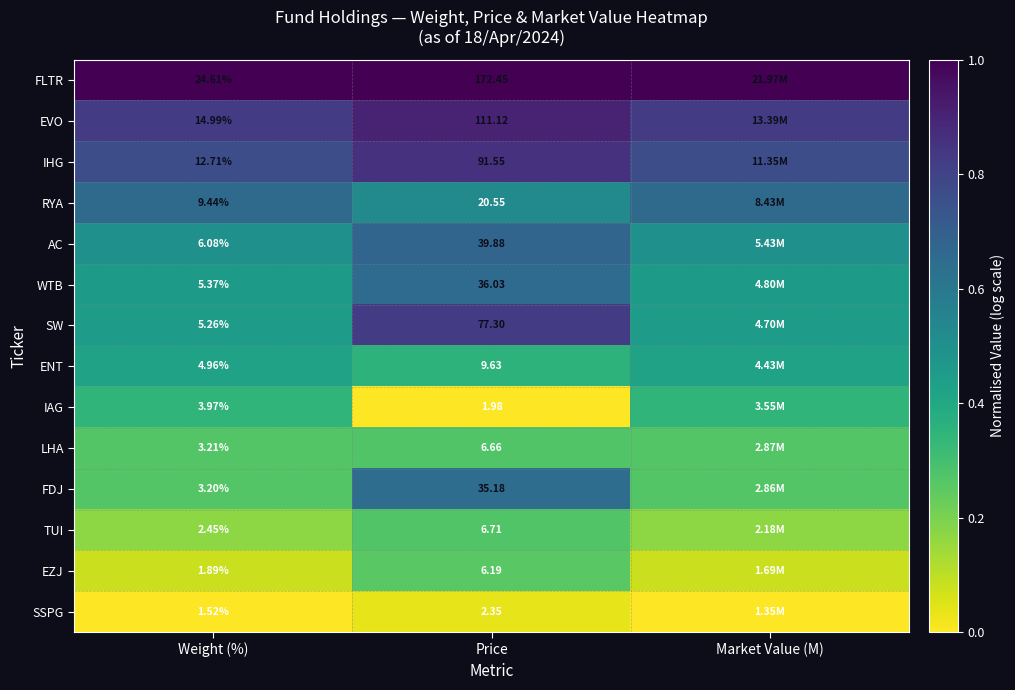

Is it true that FLTR equals 0.4 at Price?

False